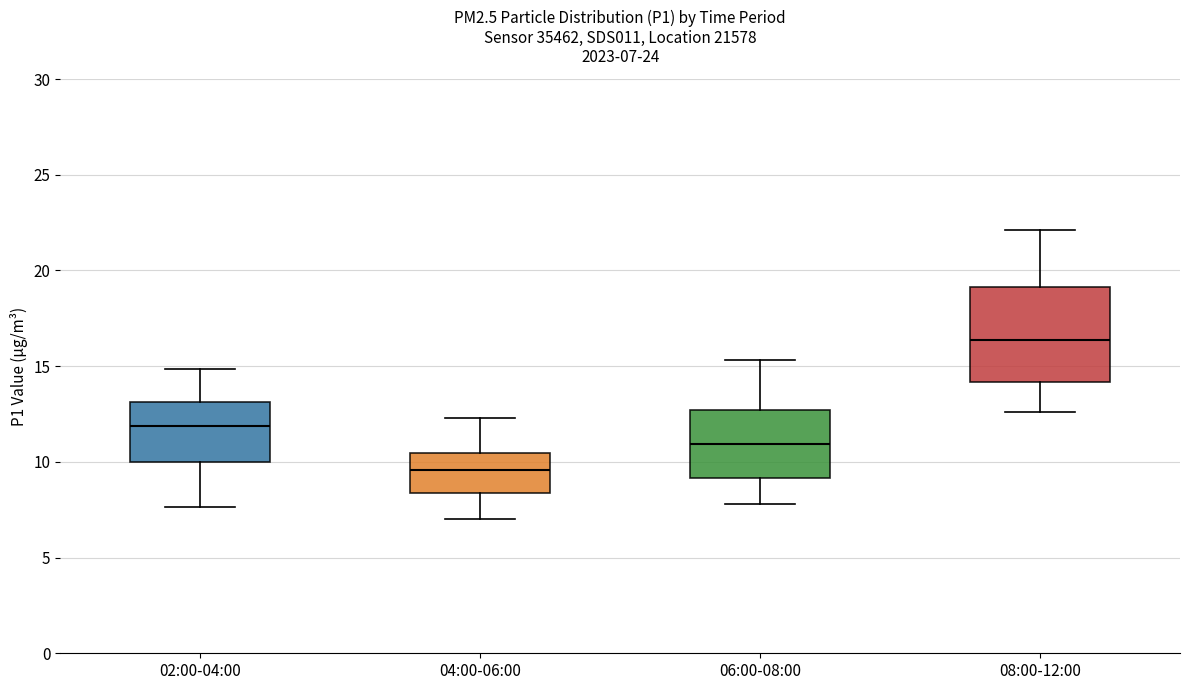

Which box has the highest median line?

08:00-12:00